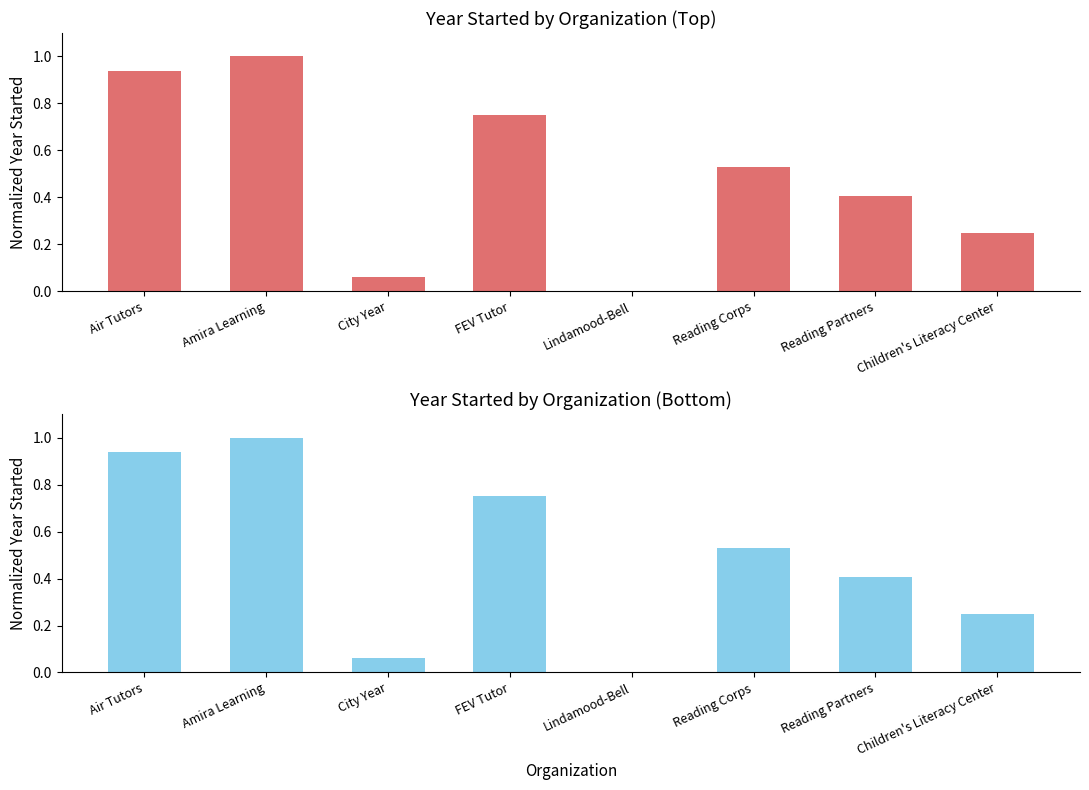

Reading left to right, transcribe all the data shown in this chart.

Air Tutors=0.9	Amira Learning=1.0	City Year=0.1	FEV Tutor=0.8	Lindamood-Bell=0.0	Reading Corps=0.5	Reading Partners=0.4	Children's Literacy Center=0.2